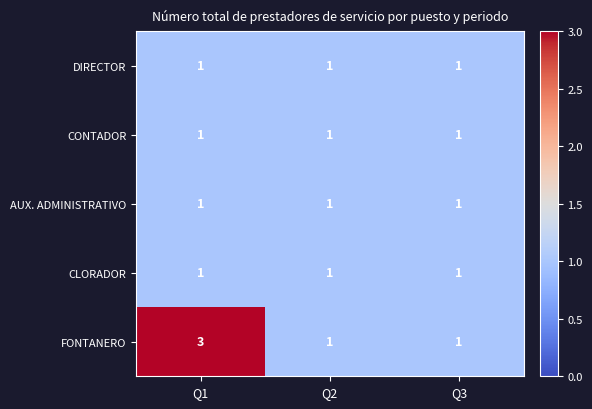

Count the FONTANERO values in the range 1 to 3.

3